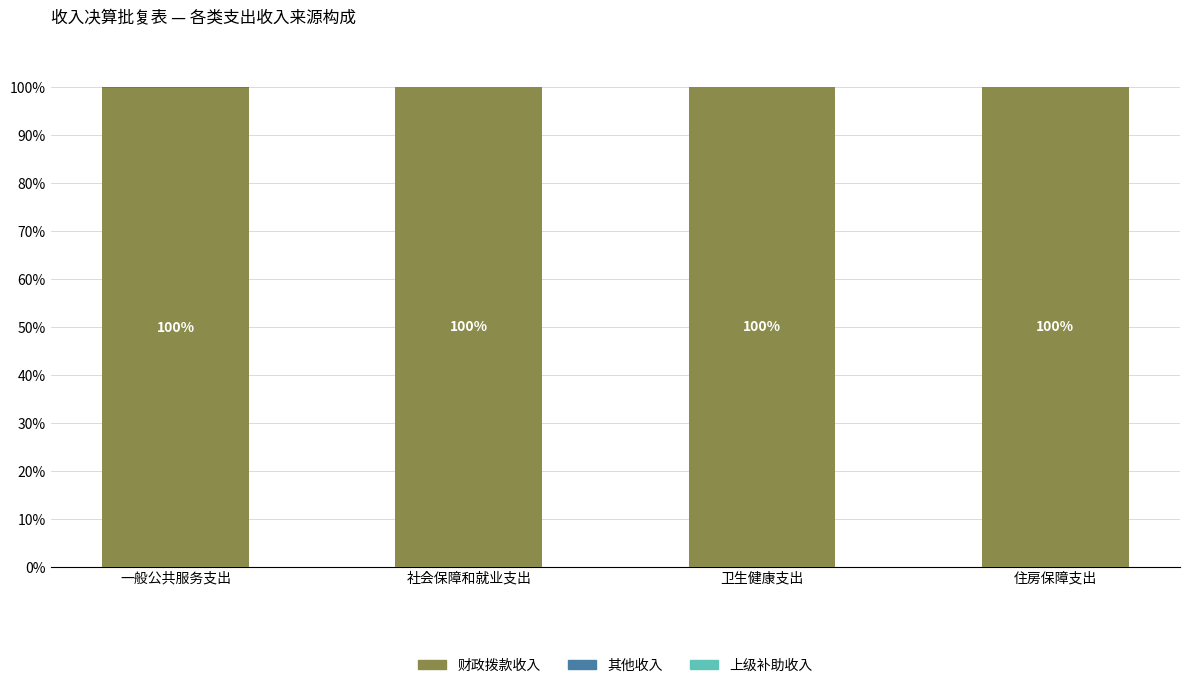

What is the total value across all series at 住房保障支出?

100.0